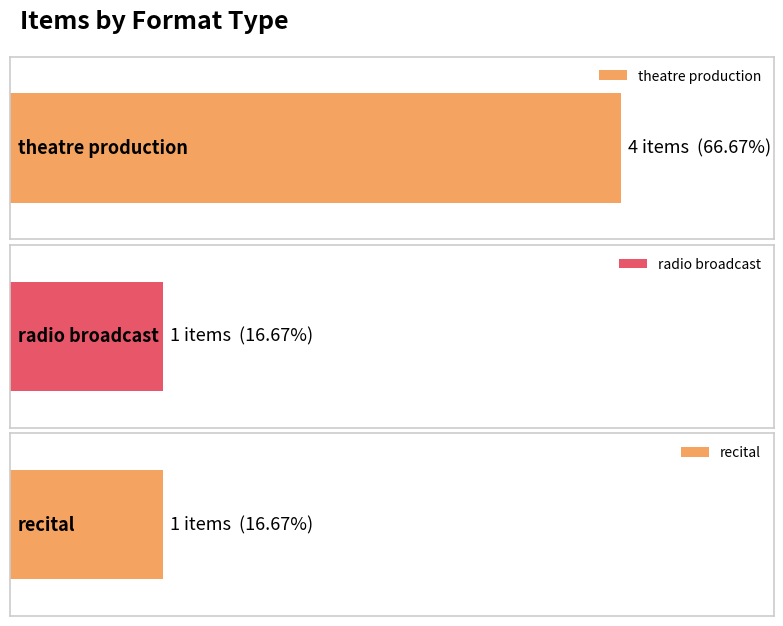

Is it true that the value at radio broadcast is 1?

True